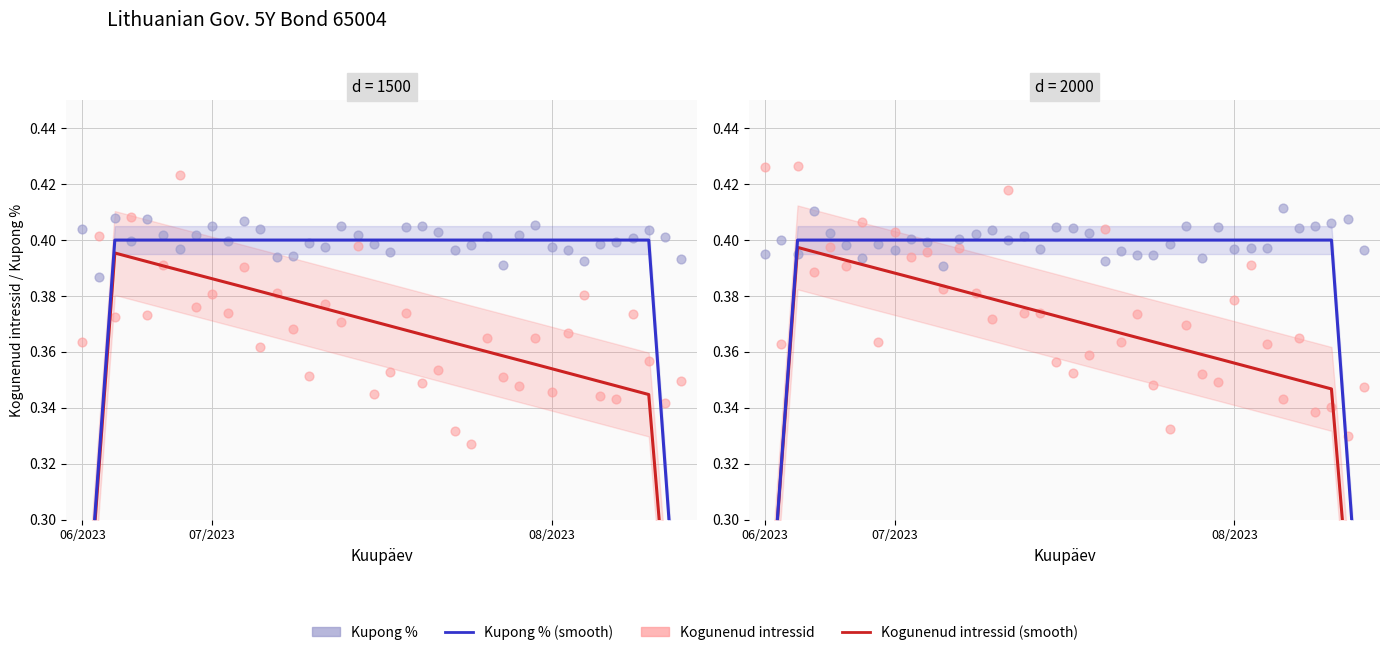

Which series has the largest total across all categories?

Kupong %